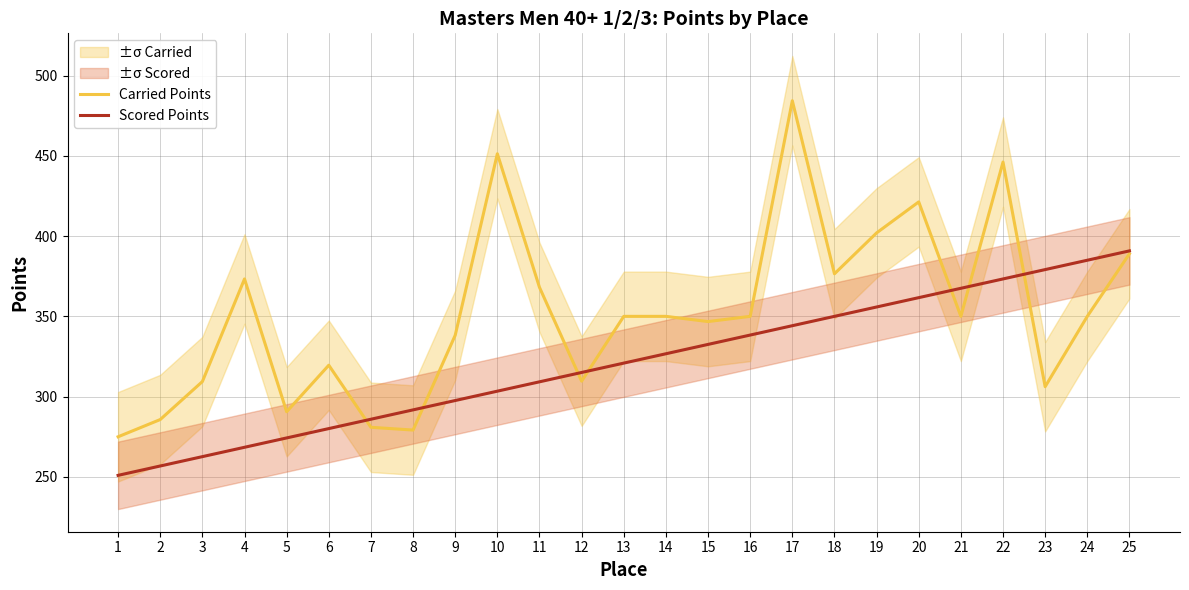

Rank the series by their average value, from highest to lowest.

Carried Points, Scored Points